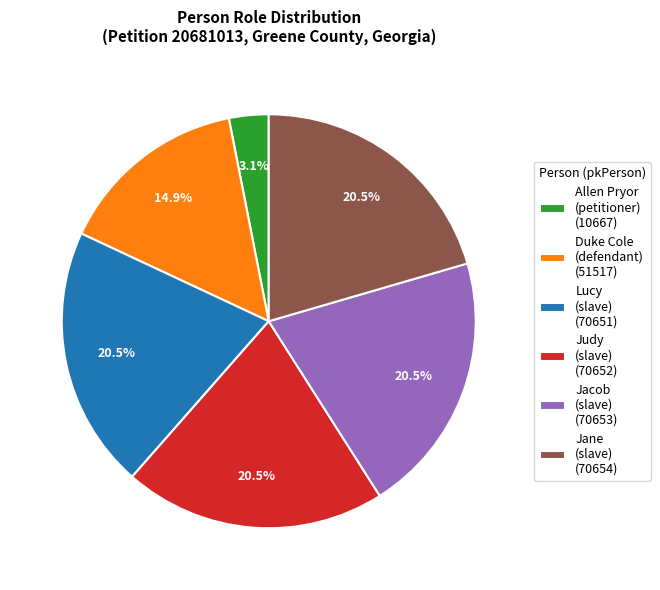

Between Duke Cole (defendant) (51517) and Jacob (slave) (70653), which is larger?

Jacob (slave) (70653)